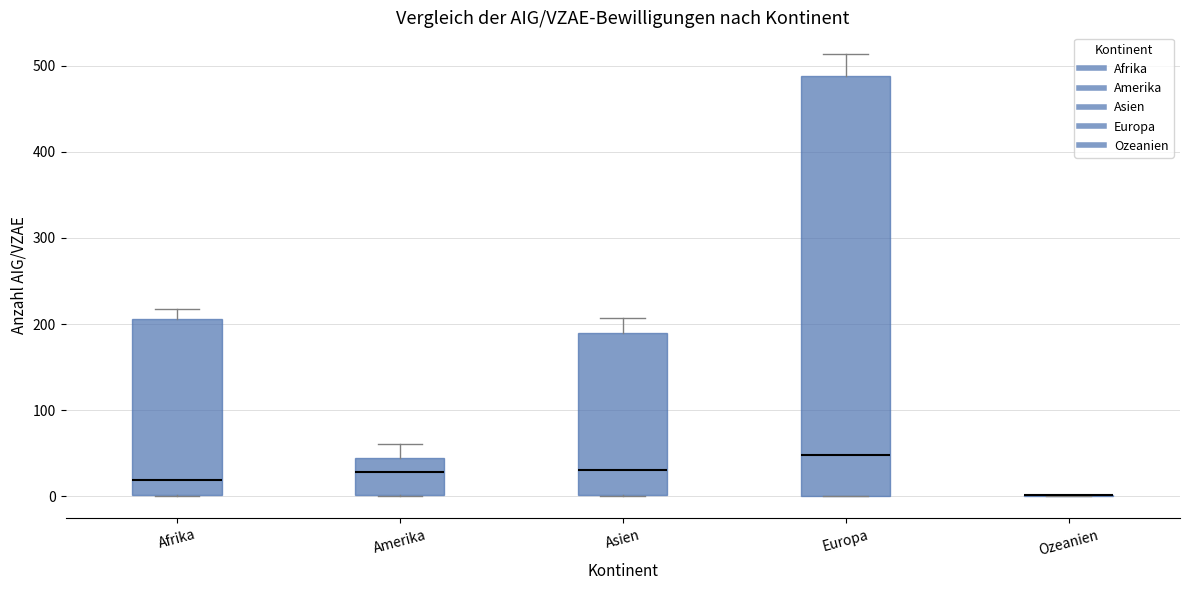

Reading left to right, transcribe this box plot: for each box, give where its median line is, the range the box spans, and where its two whiskers end, as read against the y-axis. The values are not printed on the chart, so give them approximately, as read against the axis.

Afrika: median 20, box 0 to 210, whiskers 0 to 220
Amerika: median 30, box 0 to 50, whiskers 0 to 60
Asien: median 30, box 0 to 190, whiskers 0 to 210
Europa: median 50, box 0 to 490, whiskers 0 to 510
Ozeanien: box collapsed to a line at 0, whiskers 0 to 0